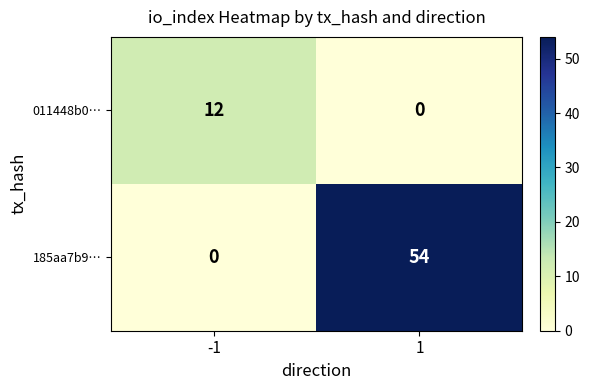

Reading left to right, transcribe all the data shown in this chart.

011448b0…: 12	0
185aa7b9…: 0	54